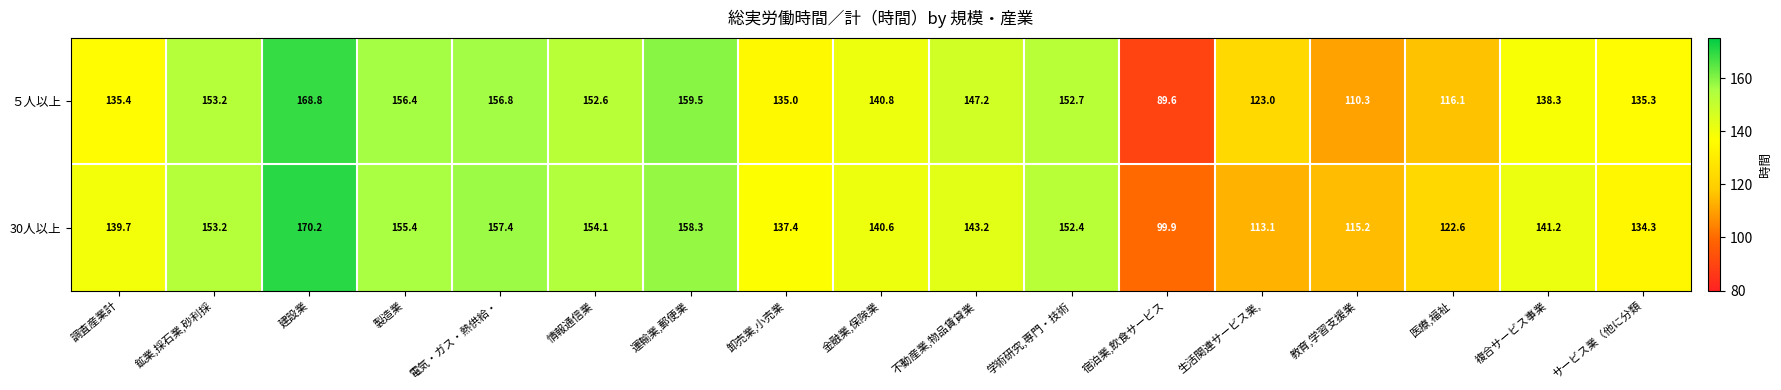

Between 情報通信業 and 卸売業,小売業, which series saw the biggest shift?

５人以上